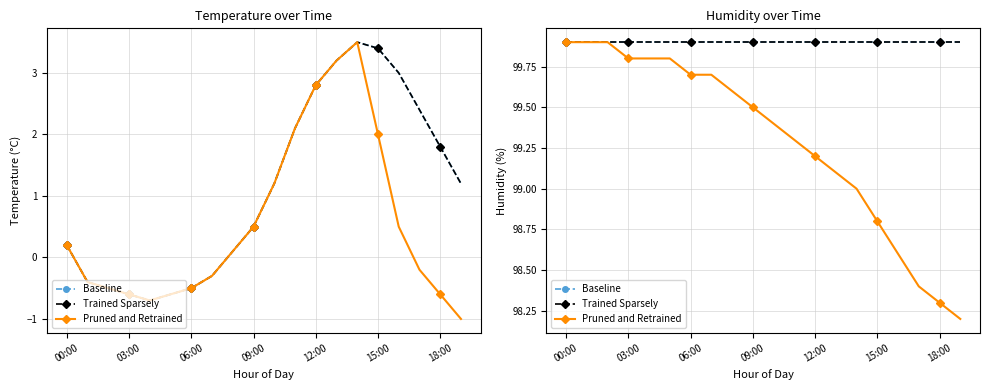

Reading left to right, extract all data points from this chart.

Baseline: 99.9	99.9	99.9	99.9	99.9	99.9	99.9	99.9	99.9	99.9	99.9	99.9	99.9	99.9	99.9	99.9	99.9	99.9	99.9	99.9
Trained Sparsely: 99.9	99.9	99.9	99.9	99.9	99.9	99.9	99.9	99.9	99.9	99.9	99.9	99.9	99.9	99.9	99.9	99.9	99.9	99.9	99.9
Pruned and Retrained: 99.9	99.9	99.9	99.8	99.8	99.8	99.7	99.7	99.6	99.5	99.4	99.3	99.2	99.1	99.0	98.8	98.6	98.4	98.3	98.2